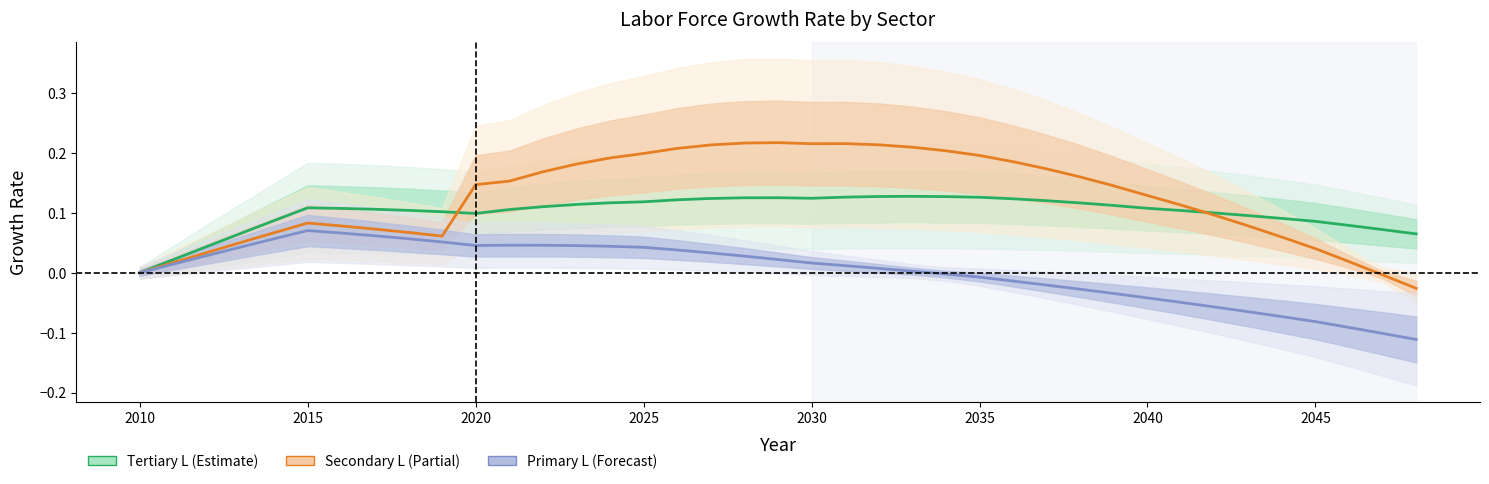

How many data points in Tertiary L are above 0?

38